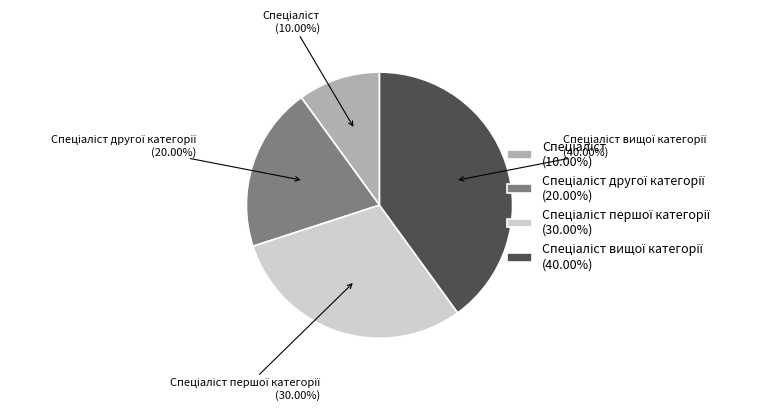

Is there any slice that represents more than half of the pie?

No